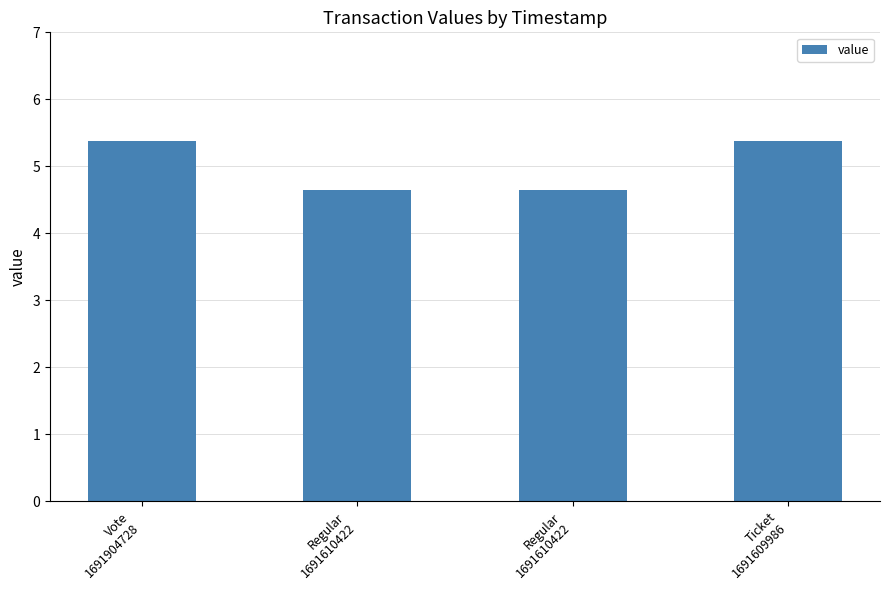

Reading left to right, extract all data points from this chart.

Vote
1691904728=5.4	Regular
1691610422=4.6	Regular
1691610422=4.6	Ticket
1691609986=5.4